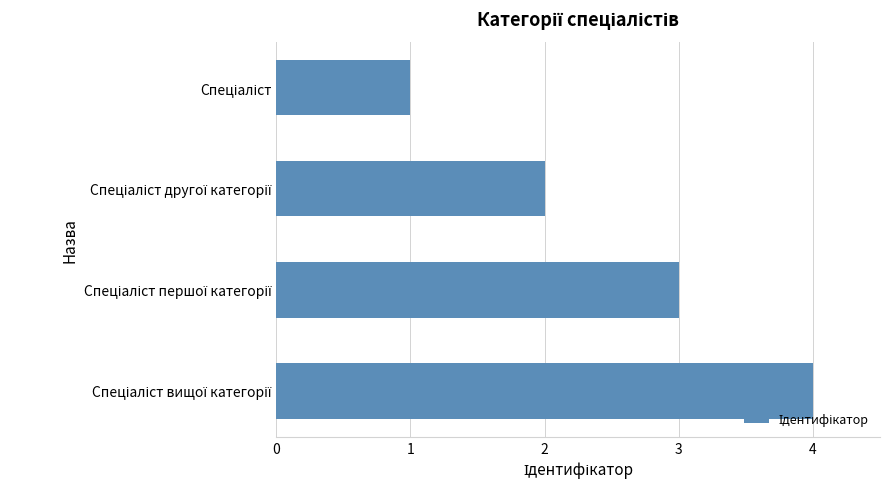

What is the sum of all values?

10